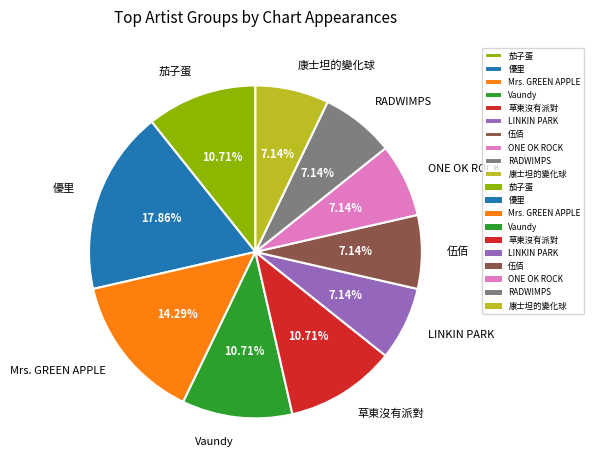

Which category has the biggest portion of the pie?

優里